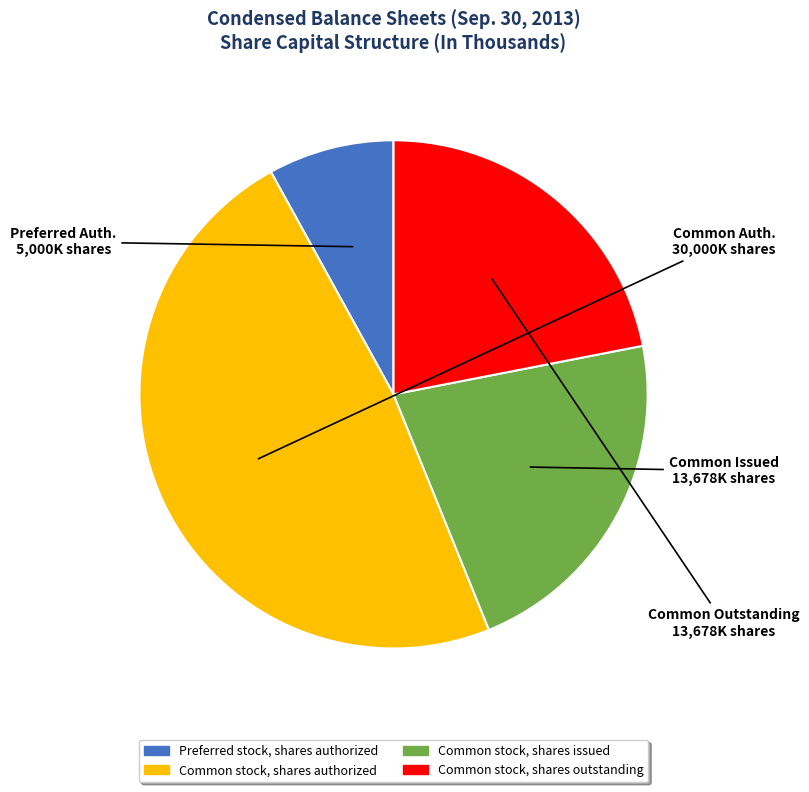

Approximately how many times larger is the value at Common stock, shares outstanding compared to Common stock, shares issued?

1.0